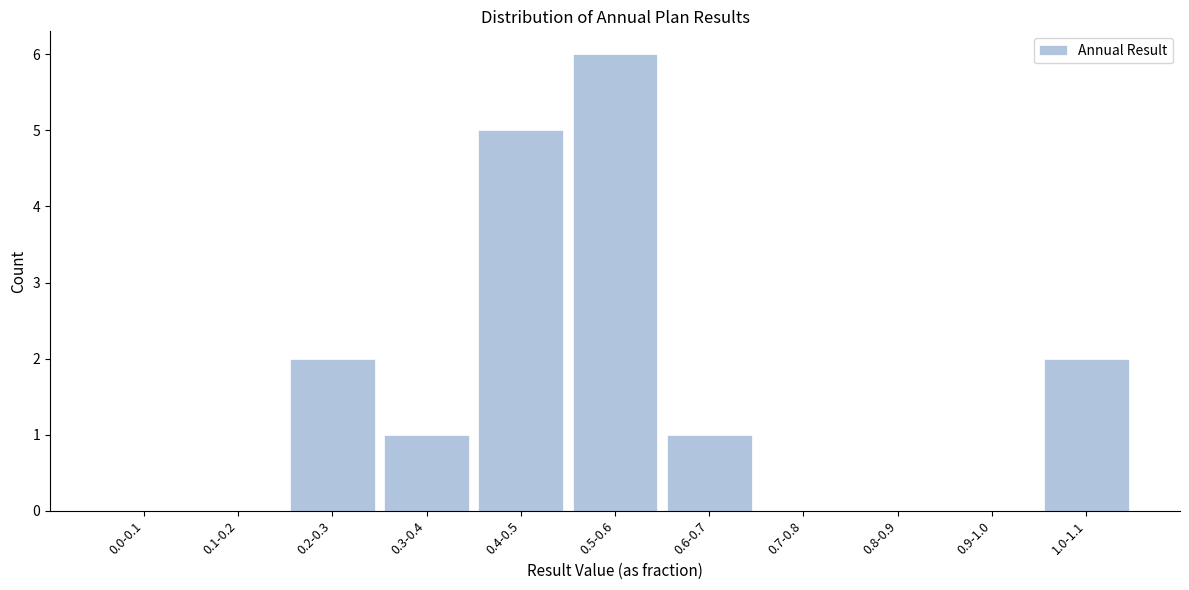

Reading left to right, transcribe all the data shown in this chart.

0.0-0.1=0	0.1-0.2=0	0.2-0.3=2	0.3-0.4=1	0.4-0.5=5	0.5-0.6=6	0.6-0.7=1	0.7-0.8=0	0.8-0.9=0	0.9-1.0=0	1.0-1.1=2